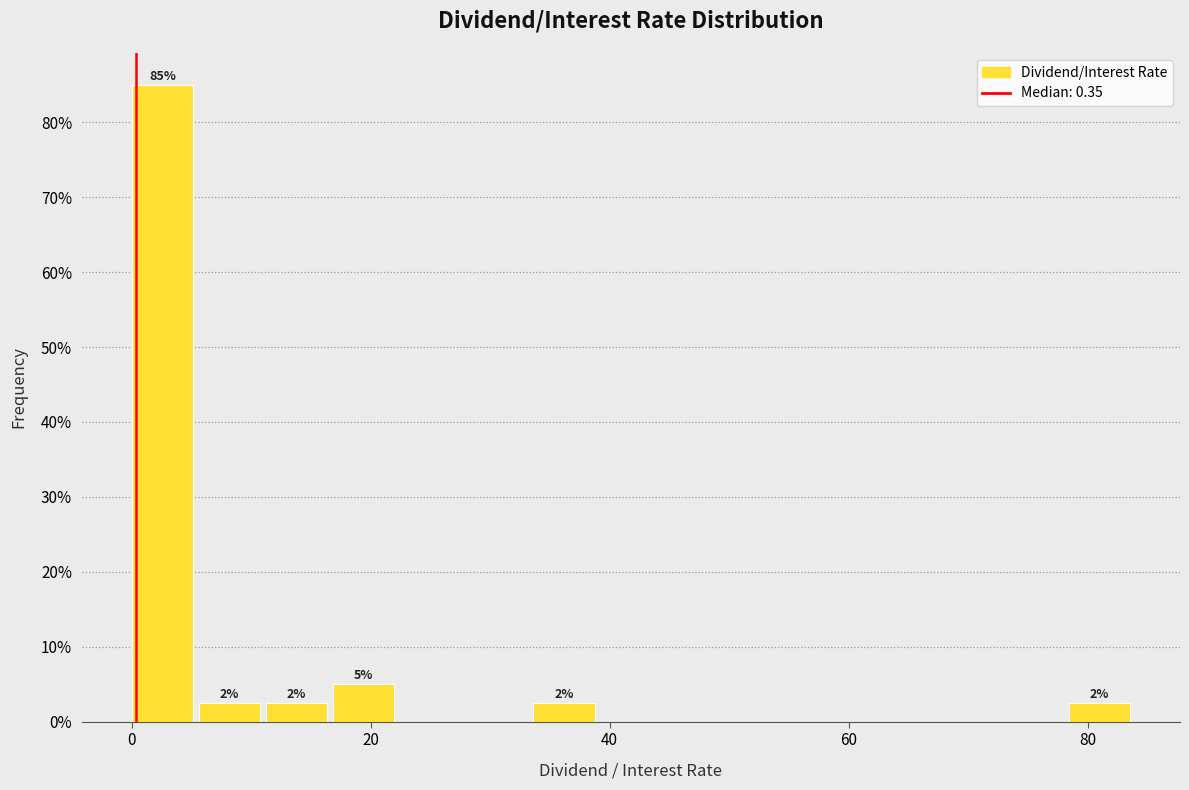

Around what value on the x-axis is the tallest bar? Give the approximate position of its centre, as read against the axis.

2